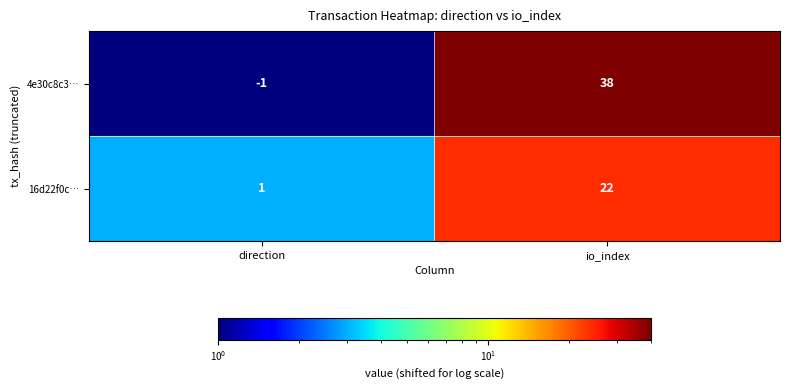

At which label does 16d22f0c… reach its minimum?

direction